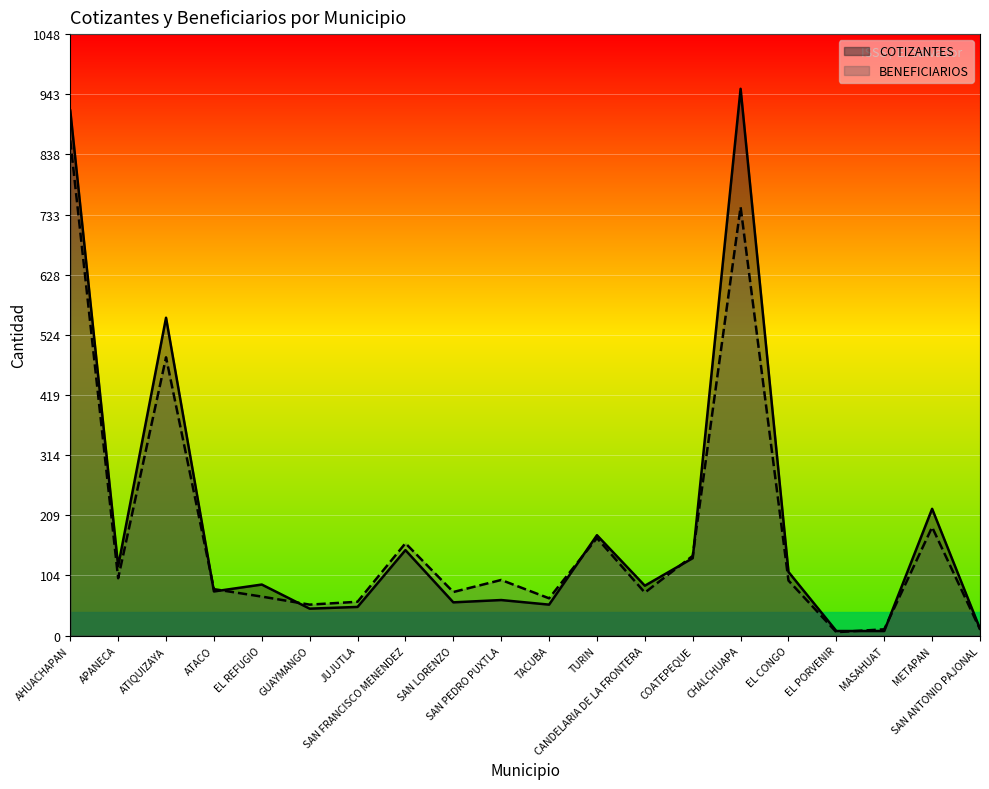

Is it true that BENEFICIARIOS equals 11 at MASAHUAT?

True